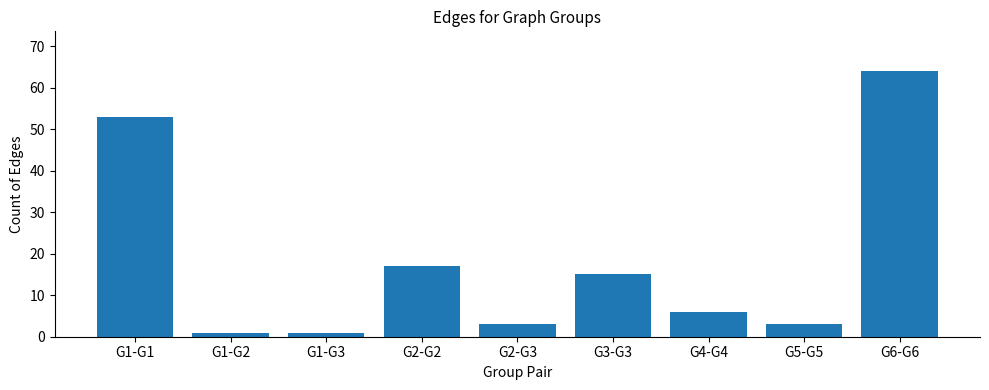

Which category has the highest value across all series?

G6-G6